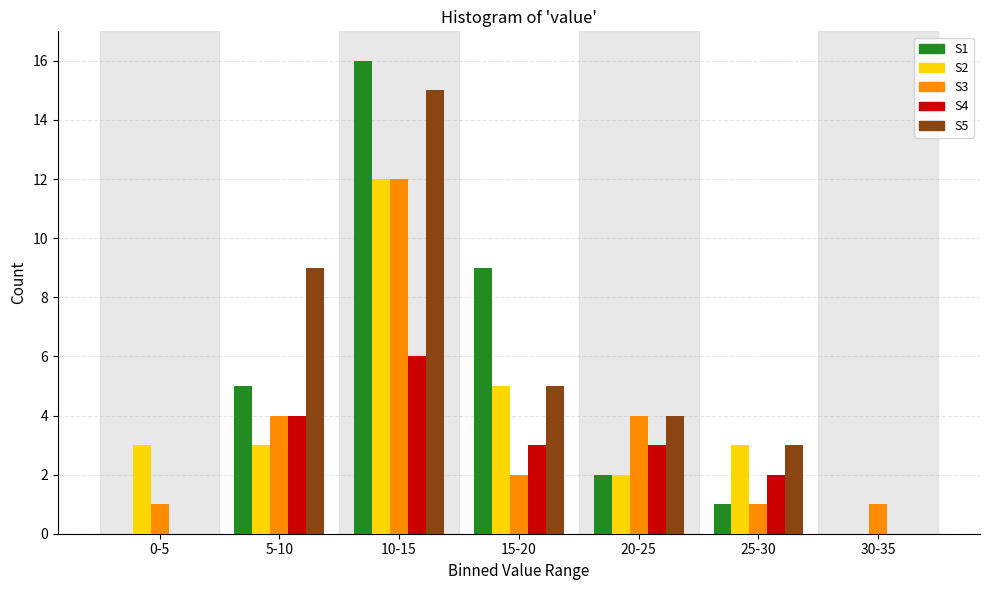

Is the value of S2 at 5-10 greater than the value of S5 at 30-35?

Yes